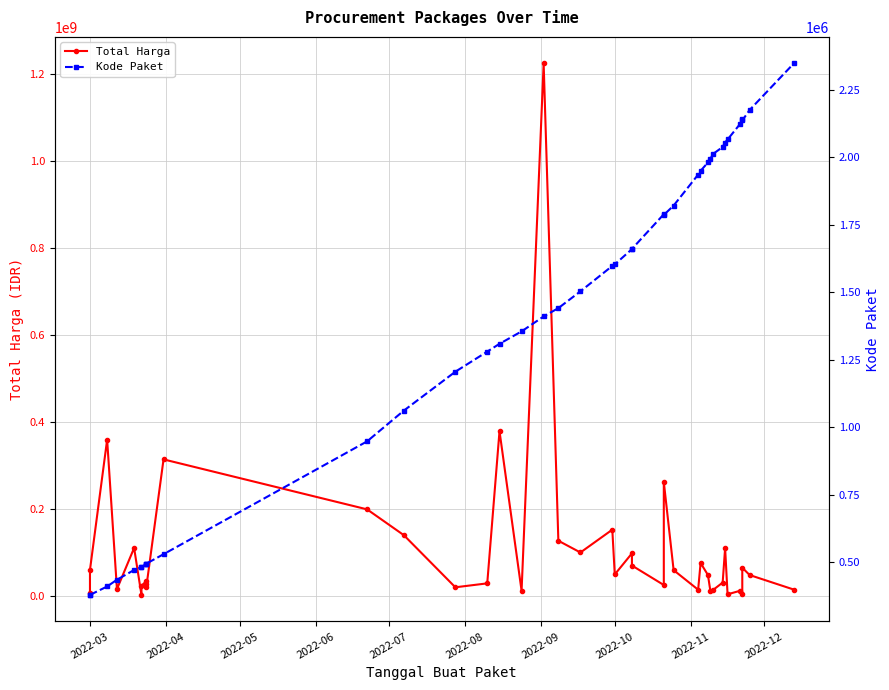

Is the value of Total Harga at 18 greater than the value of Kode Paket at 10?

Yes